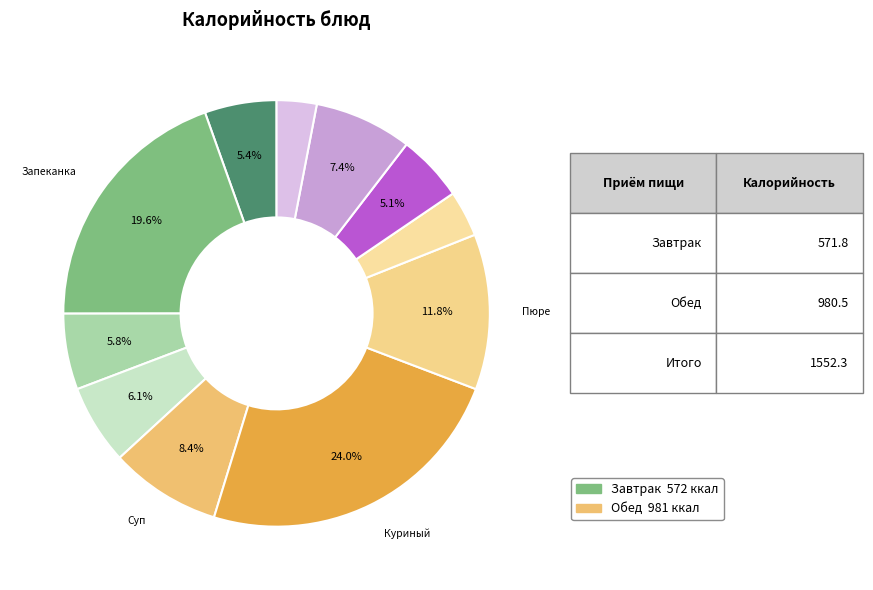

How many segments does this pie chart have?

11